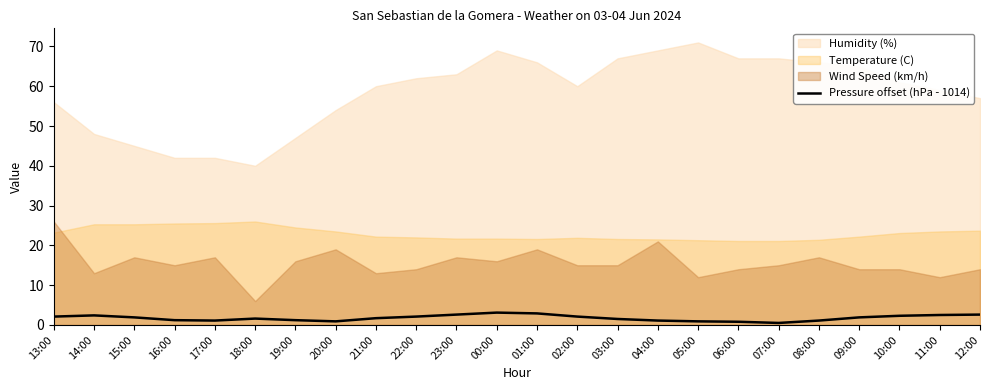

Is it true that Pressure offset (hPa - 1014) equals 3.1 at 00:00?

True